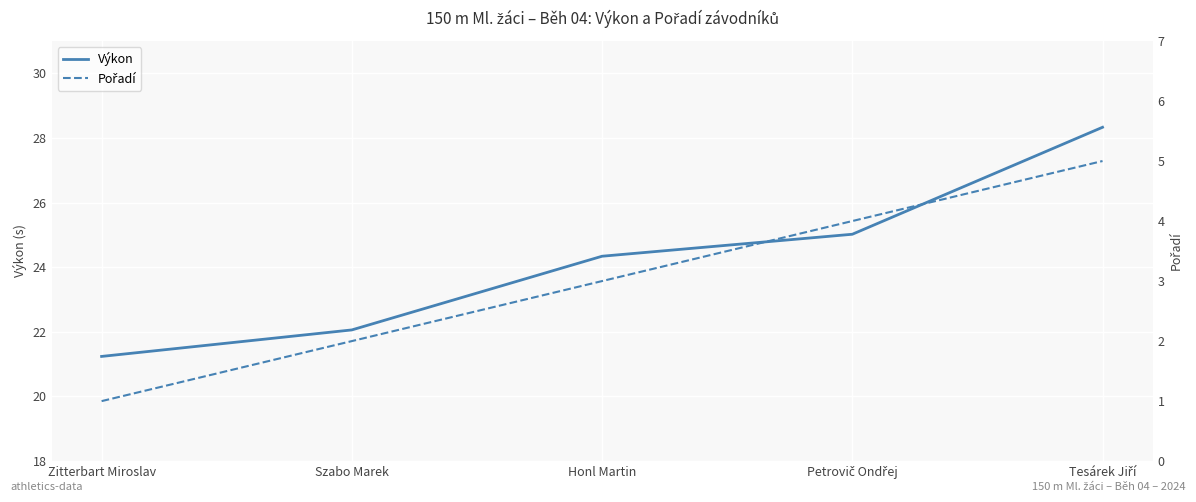

List the series in order of their peak value, lowest first.

Pořadí, Výkon